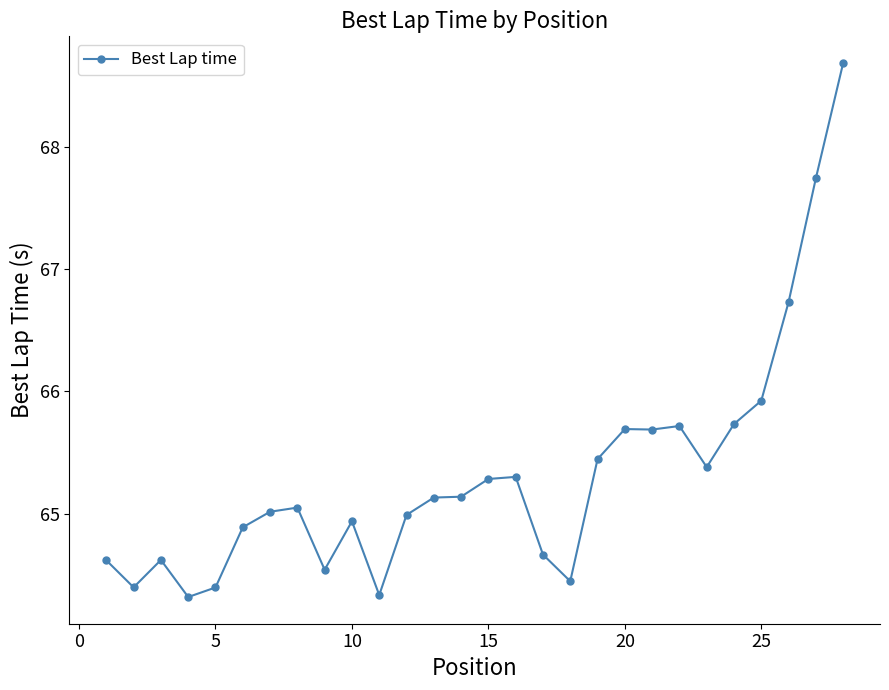

True or false: the data has more than 2 interior local peaks.

True